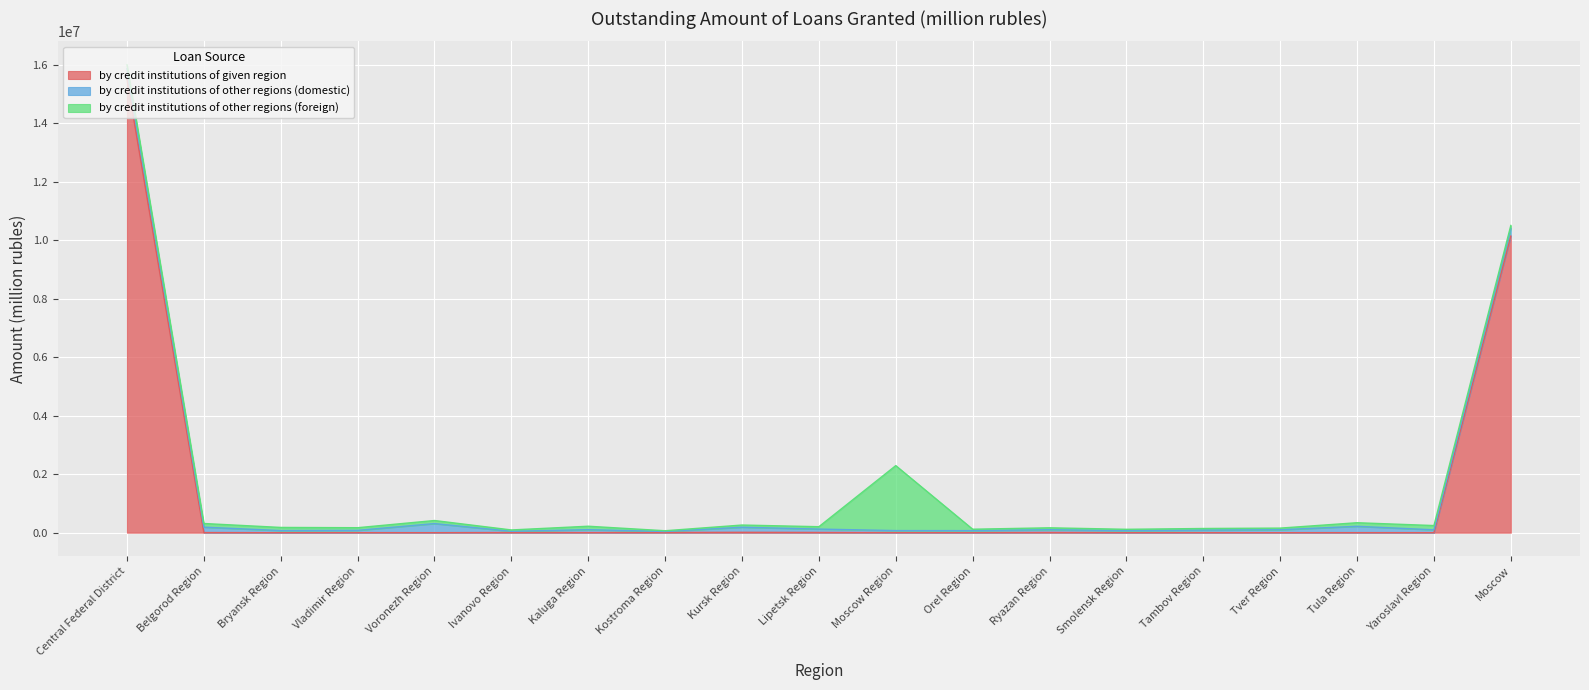

At which category is the sum across all series the highest?

Central Federal District